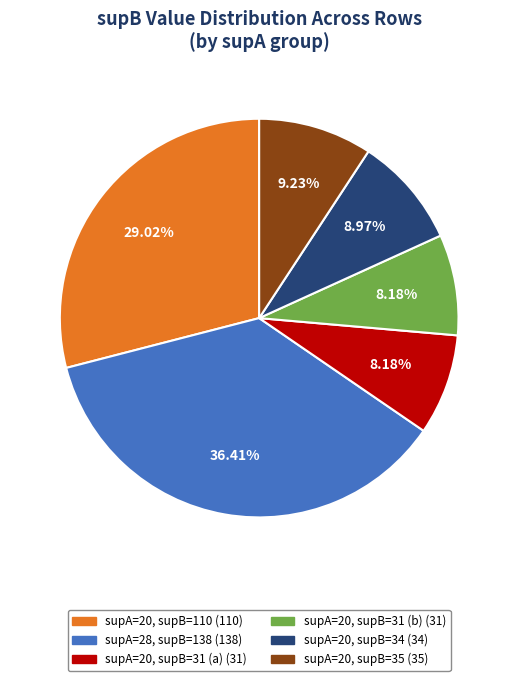

Does any single category account for the majority?

No